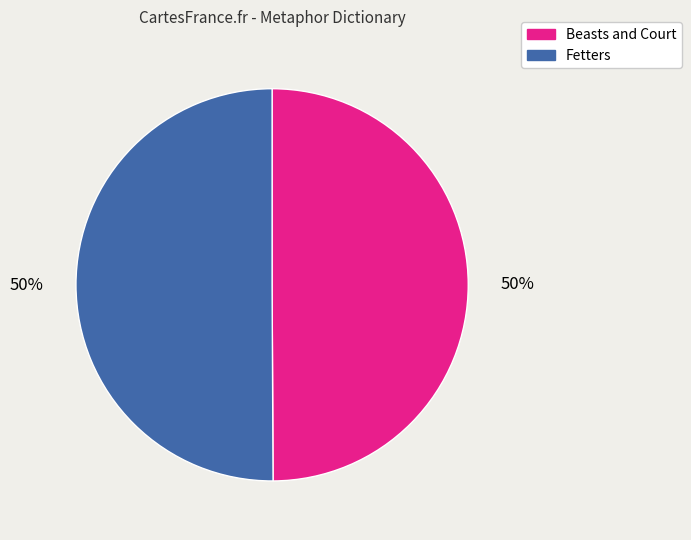

Combined, do Beasts and Court and Fetters account for over 50%?

Yes